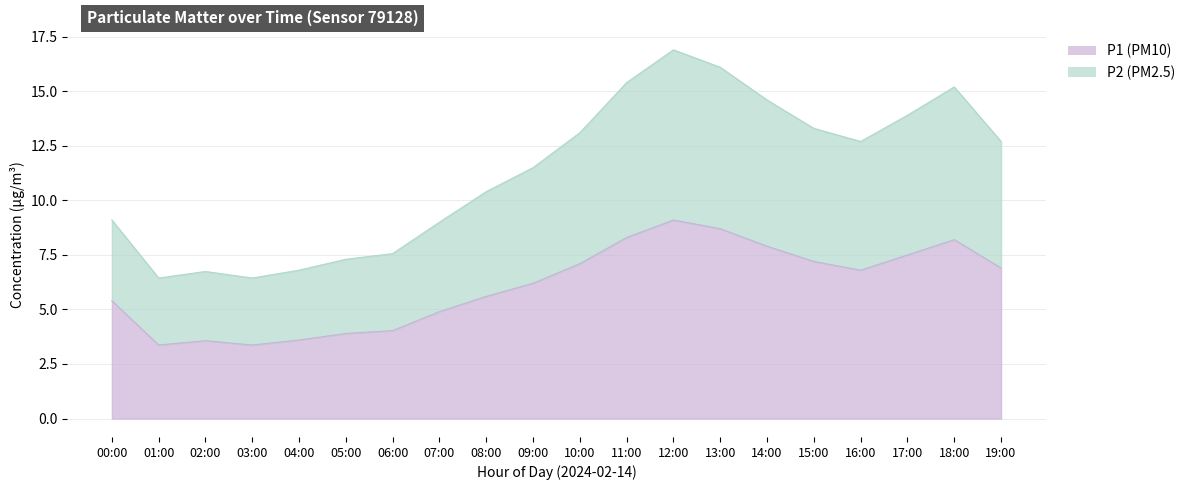

How many lines are shown in the chart?

2